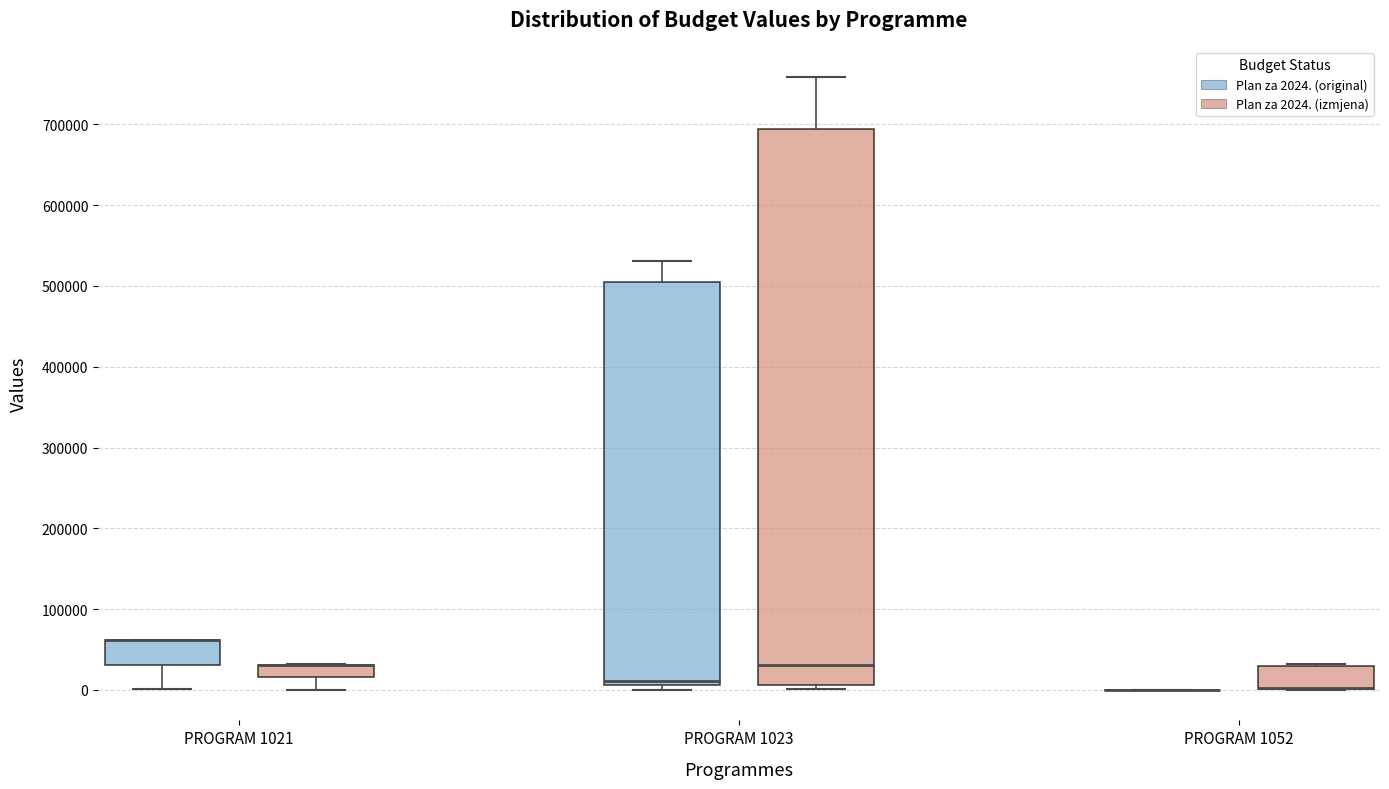

Which box is the tallest, from its lower edge to its upper edge?

PROGRAM 1023 (Plan za 2024. (izmjena))